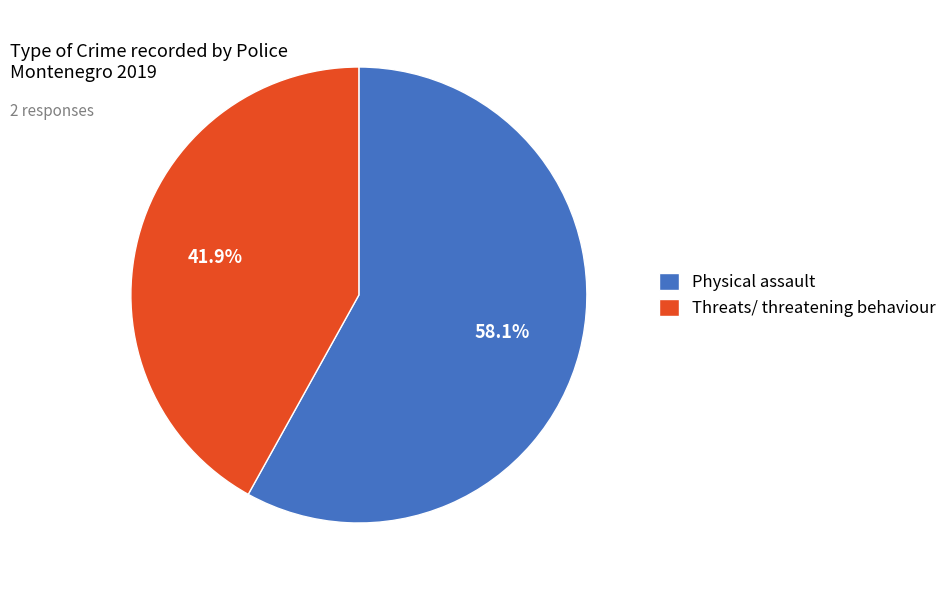

How many segments does this pie chart have?

2